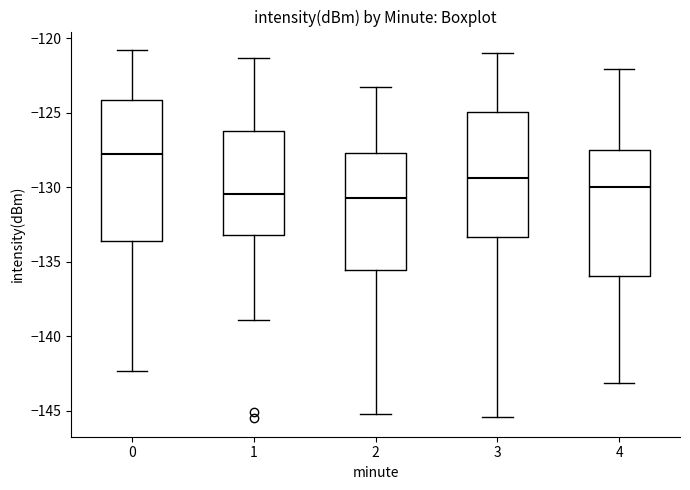

Reading left to right, transcribe this box plot: for each box, give where its median line is, the range the box spans, and where its two whiskers end, as read against the y-axis. The values are not printed on the chart, so give them approximately, as read against the axis.

0: median -127.5, box -133.5 to -124.0, whiskers -142.5 to -121.0
1: median -130.5, box -133.0 to -126.0, whiskers -139.0 to -121.5
2: median -130.5, box -135.5 to -127.5, whiskers -145.0 to -123.5
3: median -129.5, box -133.5 to -125.0, whiskers -145.5 to -121.0
4: median -130.0, box -136.0 to -127.5, whiskers -143.0 to -122.0